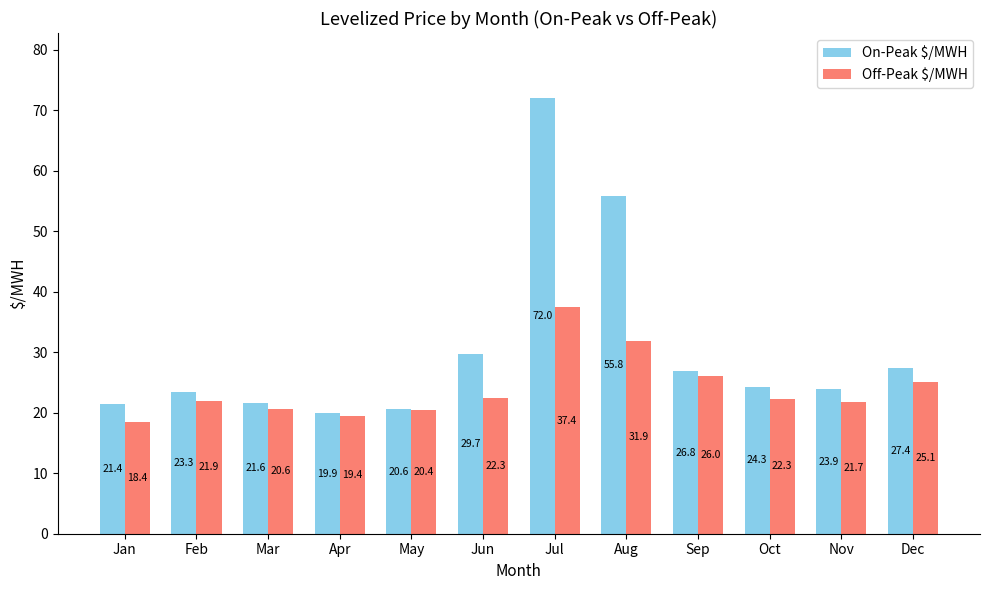

Which series has the largest range (max minus min)?

On-Peak $/MWH